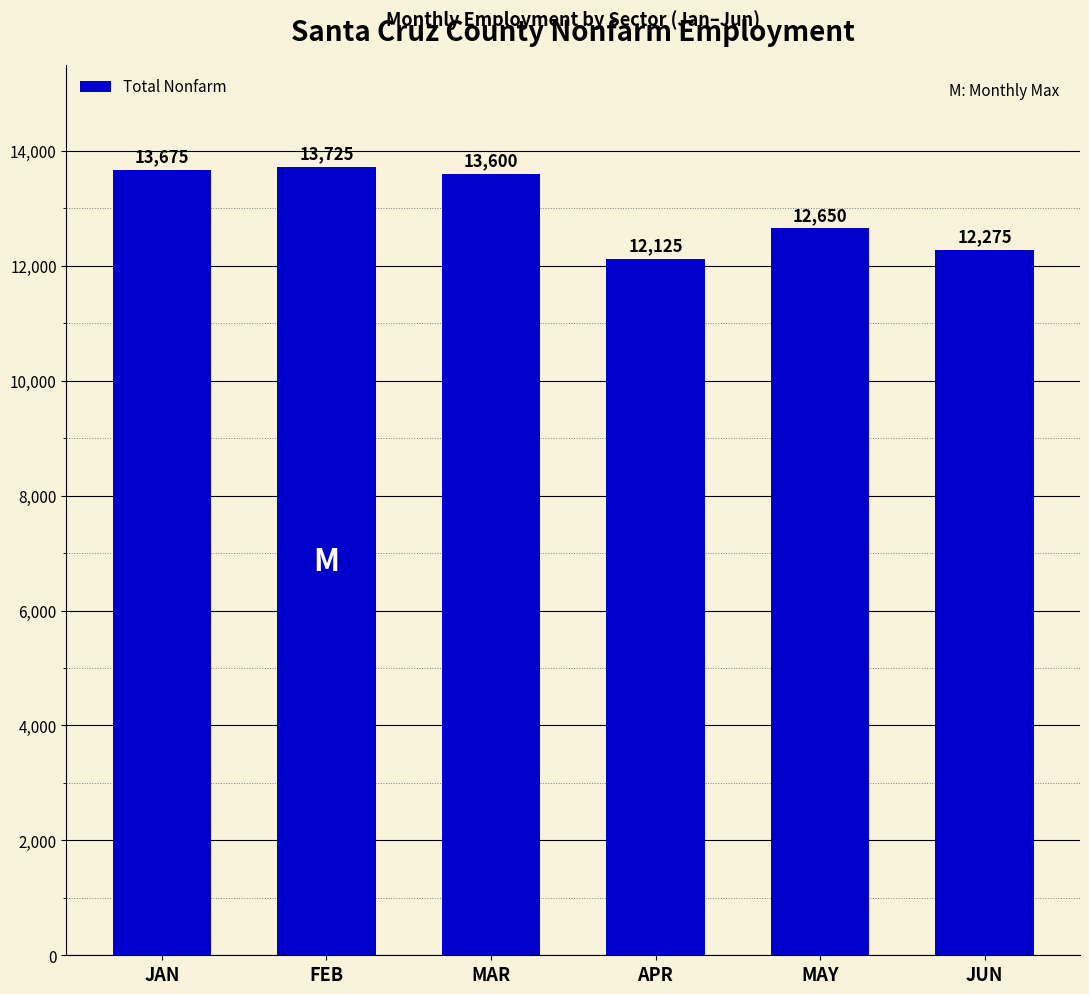

Read the value at MAY.

12650